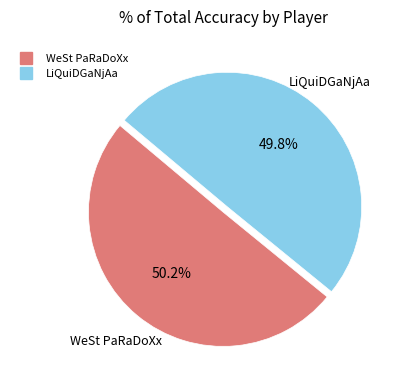

What is the ratio of the value at LiQuiDGaNjAa to the value at WeSt PaRaDoXx?

1.0